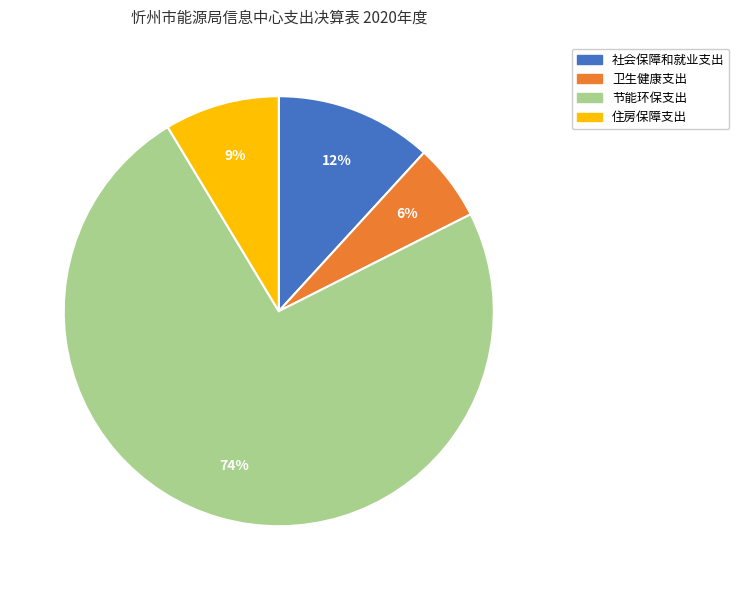

The 卫生健康支出 slice represents 19% of the pie. True or false?

False